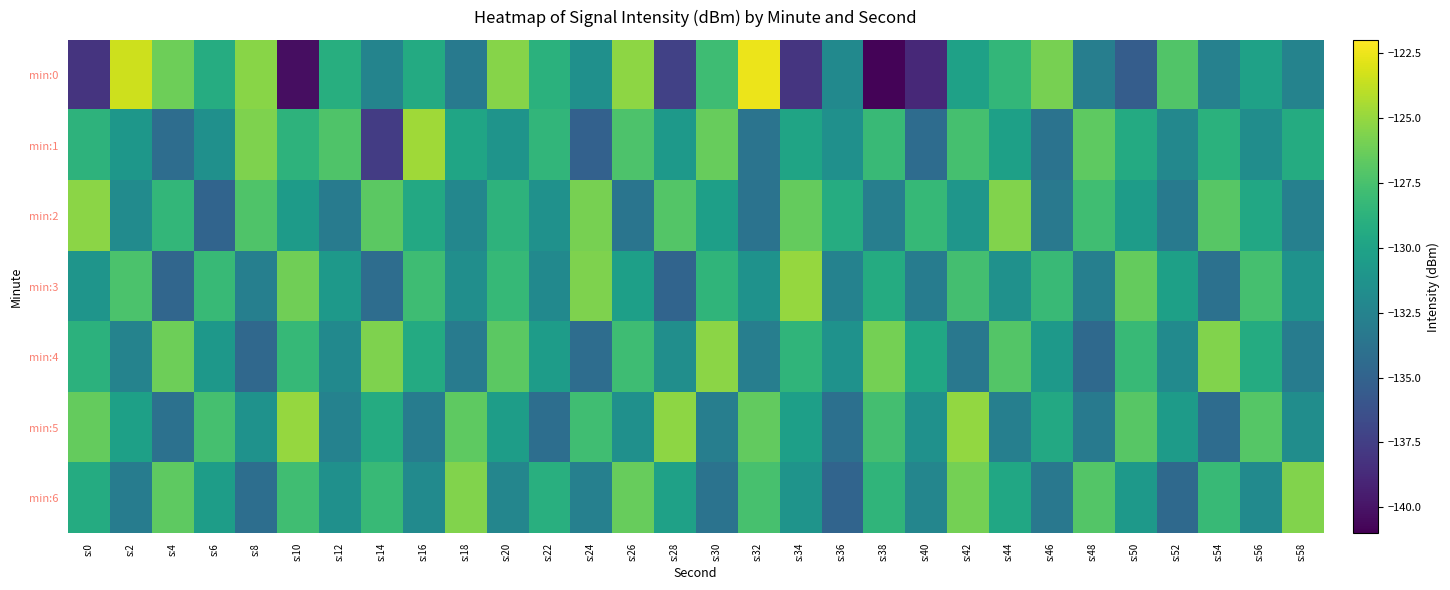

Reading left to right, extract all data points from this chart.

min:0: s:0=-138.2	s:2=-123.4	s:4=-126.2	s:6=-129.2	s:8=-125.3	s:10=-140.3	s:12=-129.1	s:14=-132.4	s:16=-129.4	s:18=-133.2	s:20=-125.5	s:22=-128.9	s:24=-131.4	s:26=-125.3	s:28=-137.3	s:30=-127.9	s:32=-122.6	s:34=-138.1	s:36=-132.0	s:38=-140.8	s:40=-138.8	s:42=-130.2	s:44=-128.4	s:46=-125.9	s:48=-132.8	s:50=-135.4	s:52=-127.1	s:54=-132.6	s:56=-130.2	s:58=-132.5
min:1: s:0=-128.7	s:2=-131.0	s:4=-134.2	s:6=-131.5	s:8=-125.7	s:10=-128.7	s:12=-127.2	s:14=-137.6	s:16=-124.7	s:18=-129.8	s:20=-131.2	s:22=-128.5	s:24=-135.1	s:26=-127.3	s:28=-130.8	s:30=-126.4	s:32=-133.7	s:34=-129.9	s:36=-131.5	s:38=-128.1	s:40=-134.3	s:42=-127.6	s:44=-130.2	s:46=-133.8	s:48=-126.7	s:50=-129.4	s:52=-132.1	s:54=-128.9	s:56=-131.7	s:58=-129.3
min:2: s:0=-125.3	s:2=-131.8	s:4=-128.4	s:6=-134.9	s:8=-127.2	s:10=-130.6	s:12=-133.1	s:14=-126.8	s:16=-129.5	s:18=-132.2	s:20=-128.7	s:22=-131.4	s:24=-125.9	s:26=-133.6	s:28=-127.1	s:30=-130.3	s:32=-133.8	s:34=-126.5	s:36=-129.2	s:38=-132.9	s:40=-128.3	s:42=-131.0	s:44=-125.6	s:46=-133.3	s:48=-127.8	s:50=-130.5	s:52=-133.2	s:54=-126.9	s:56=-129.6	s:58=-132.7
min:3: s:0=-131.1	s:2=-127.4	s:4=-134.7	s:6=-128.2	s:8=-132.8	s:10=-126.1	s:12=-130.7	s:14=-134.2	s:16=-127.9	s:18=-131.6	s:20=-128.3	s:22=-132.0	s:24=-125.7	s:26=-130.3	s:28=-134.9	s:30=-128.6	s:32=-131.3	s:34=-125.0	s:36=-132.6	s:38=-129.3	s:40=-133.0	s:42=-127.7	s:44=-131.4	s:46=-128.1	s:48=-132.8	s:50=-126.5	s:52=-130.2	s:54=-133.9	s:56=-127.6	s:58=-131.3
min:4: s:0=-128.8	s:2=-132.5	s:4=-126.2	s:6=-130.9	s:8=-134.6	s:10=-128.3	s:12=-132.0	s:14=-125.7	s:16=-129.4	s:18=-133.1	s:20=-126.8	s:22=-130.5	s:24=-134.2	s:26=-127.9	s:28=-131.6	s:30=-125.3	s:32=-132.9	s:34=-128.6	s:36=-131.3	s:38=-126.0	s:40=-129.7	s:42=-133.4	s:44=-127.1	s:46=-130.8	s:48=-134.5	s:50=-128.2	s:52=-131.9	s:54=-125.6	s:56=-129.3	s:58=-133.0
min:5: s:0=-126.5	s:2=-130.2	s:4=-133.9	s:6=-127.6	s:8=-131.3	s:10=-125.0	s:12=-132.6	s:14=-129.3	s:16=-133.0	s:18=-126.7	s:20=-130.4	s:22=-134.1	s:24=-127.8	s:26=-131.5	s:28=-125.2	s:30=-132.9	s:32=-126.6	s:34=-130.3	s:36=-134.0	s:38=-127.7	s:40=-131.4	s:42=-125.1	s:44=-132.8	s:46=-129.5	s:48=-133.2	s:50=-126.9	s:52=-130.6	s:54=-134.3	s:56=-127.0	s:58=-131.7
min:6: s:0=-129.3	s:2=-133.0	s:4=-126.7	s:6=-130.4	s:8=-134.1	s:10=-127.8	s:12=-131.5	s:14=-128.2	s:16=-131.9	s:18=-125.6	s:20=-132.3	s:22=-129.0	s:24=-132.7	s:26=-126.4	s:28=-130.1	s:30=-133.8	s:32=-127.5	s:34=-131.2	s:36=-134.9	s:38=-128.6	s:40=-132.3	s:42=-126.0	s:44=-129.7	s:46=-133.4	s:48=-127.1	s:50=-130.8	s:52=-134.5	s:54=-128.2	s:56=-131.9	s:58=-125.6